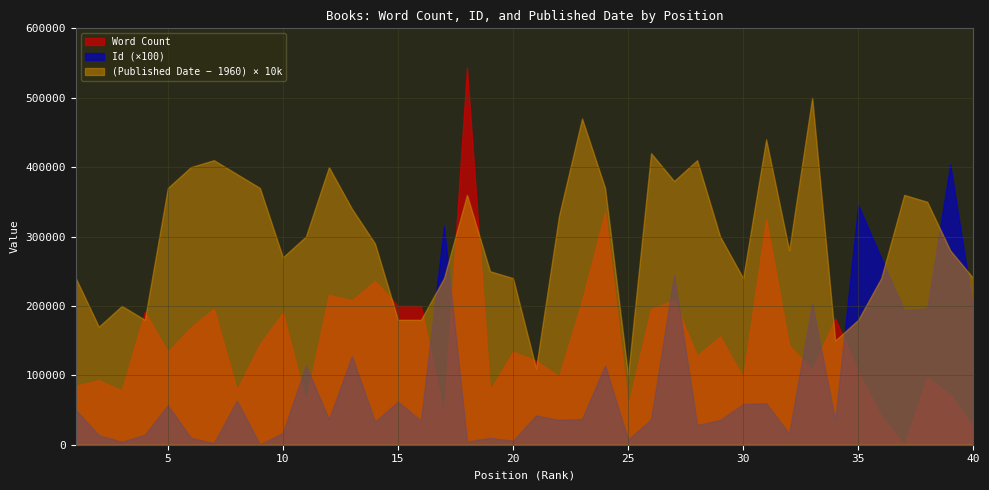

How many data points in Word Count are less than 134000?

19